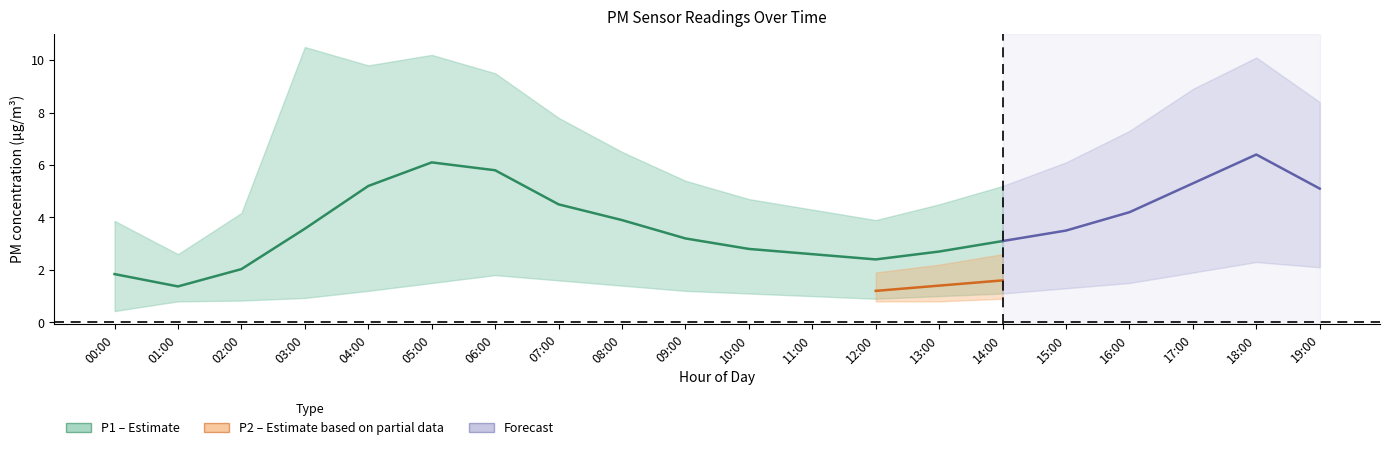

What is the label of the 7th point from the right?

13:00